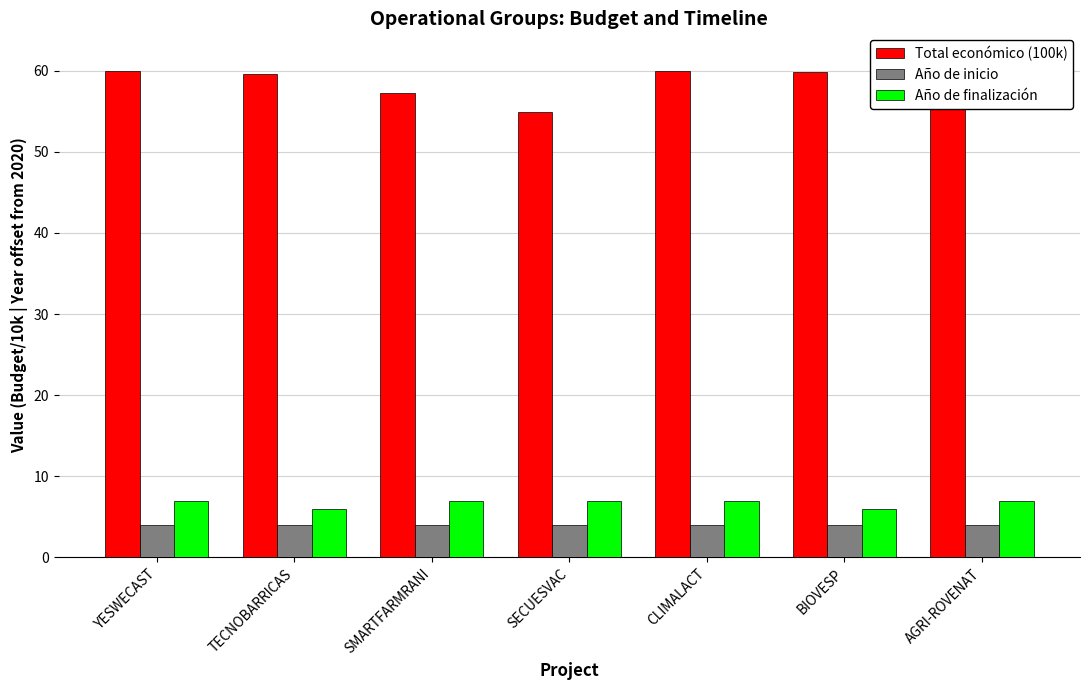

Reading left to right, what are all the values shown in this chart?

Total económico (100k): 60.0	59.6	57.2	54.9	60.0	59.8	61.5
Año de inicio: 4.0	4.0	4.0	4.0	4.0	4.0	4.0
Año de finalización: 7.0	6.0	7.0	7.0	7.0	6.0	7.0